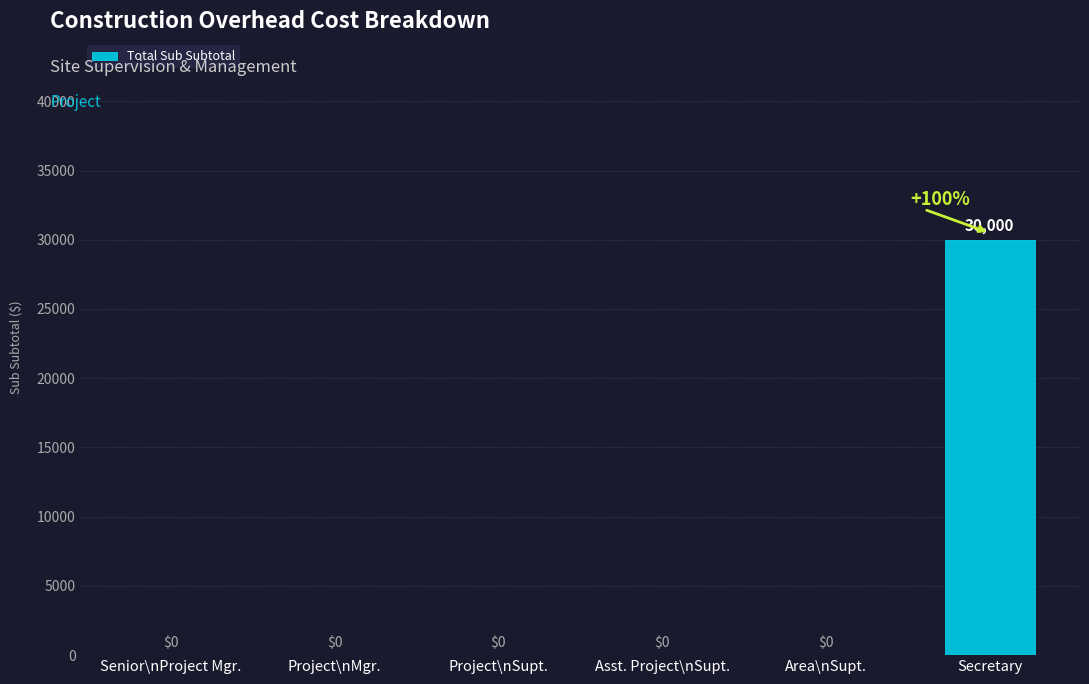

Reading left to right, list all the values displayed in this chart.

Senior\nProject Mgr.=0	Project\nMgr.=0	Project\nSupt.=0	Asst. Project\nSupt.=0	Area\nSupt.=0	Secretary=30000